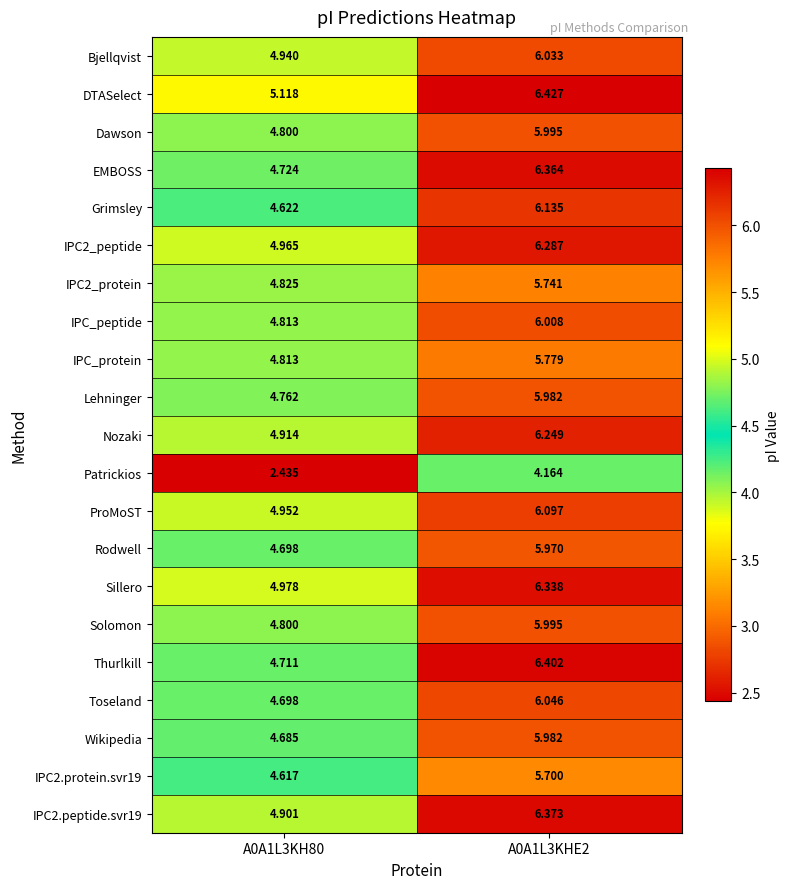

Which series has the largest total across all categories?

DTASelect